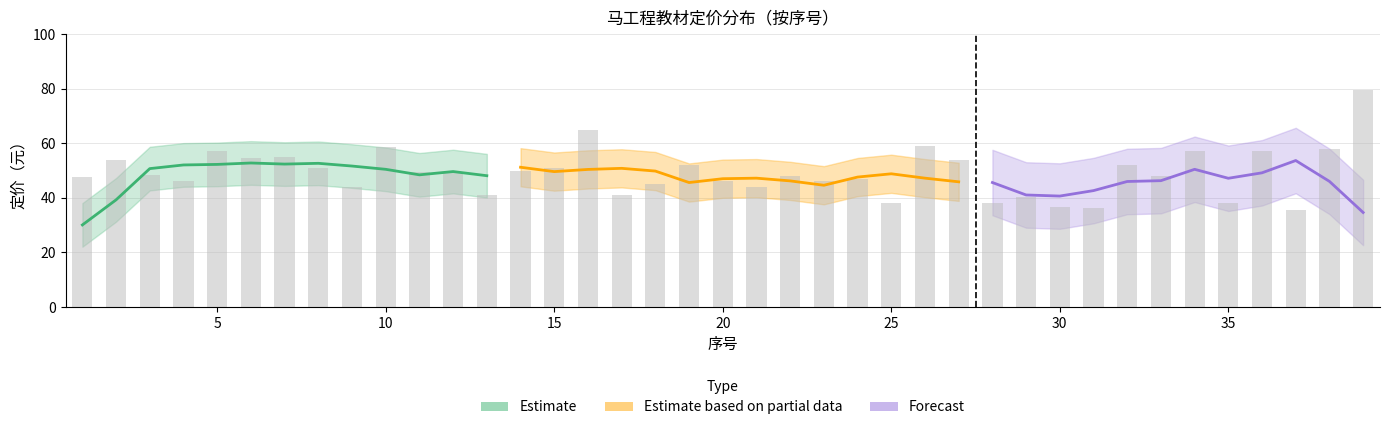

How many values exceed 48?

20